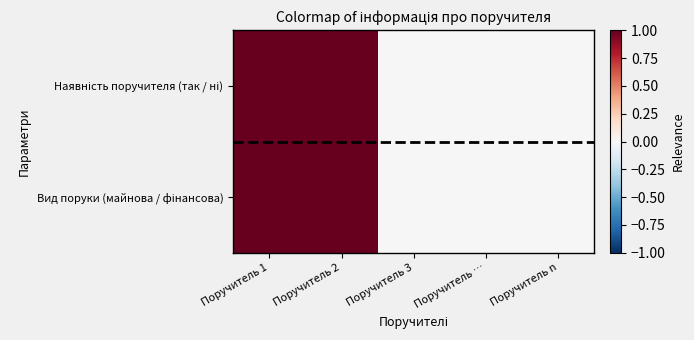

Which category has the lowest value across all series?

Поручитель 3